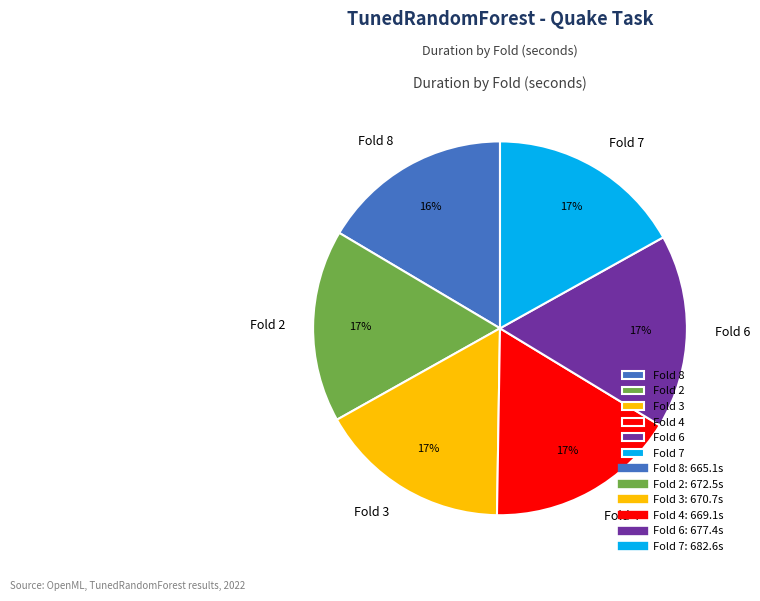

Is it true that Fold 6 is 9% of the pie?

False